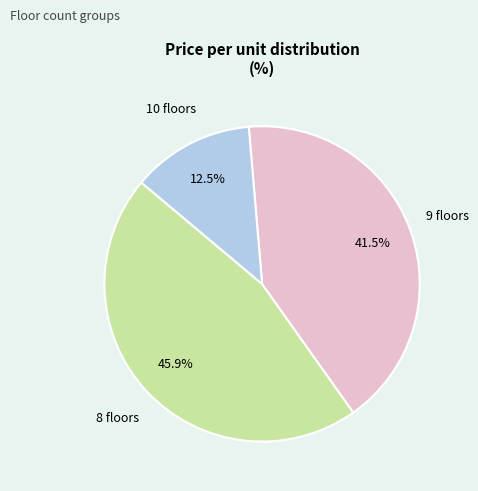

How many segments does this pie chart have?

3